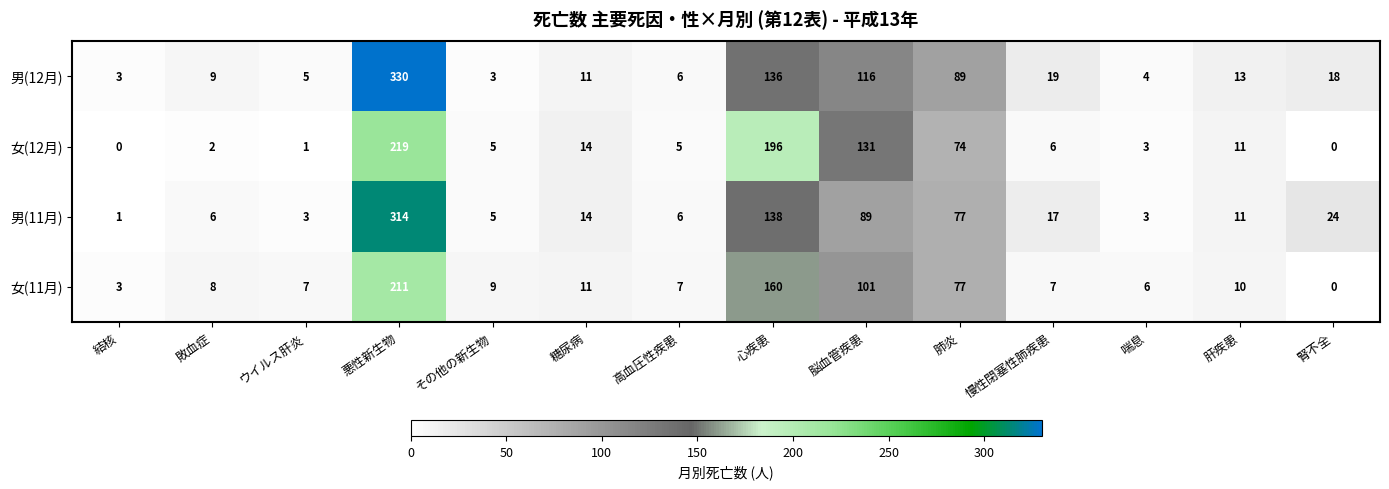

List the series in order of their overall mean, lowest first.

女(11月), 女(12月), 男(11月), 男(12月)